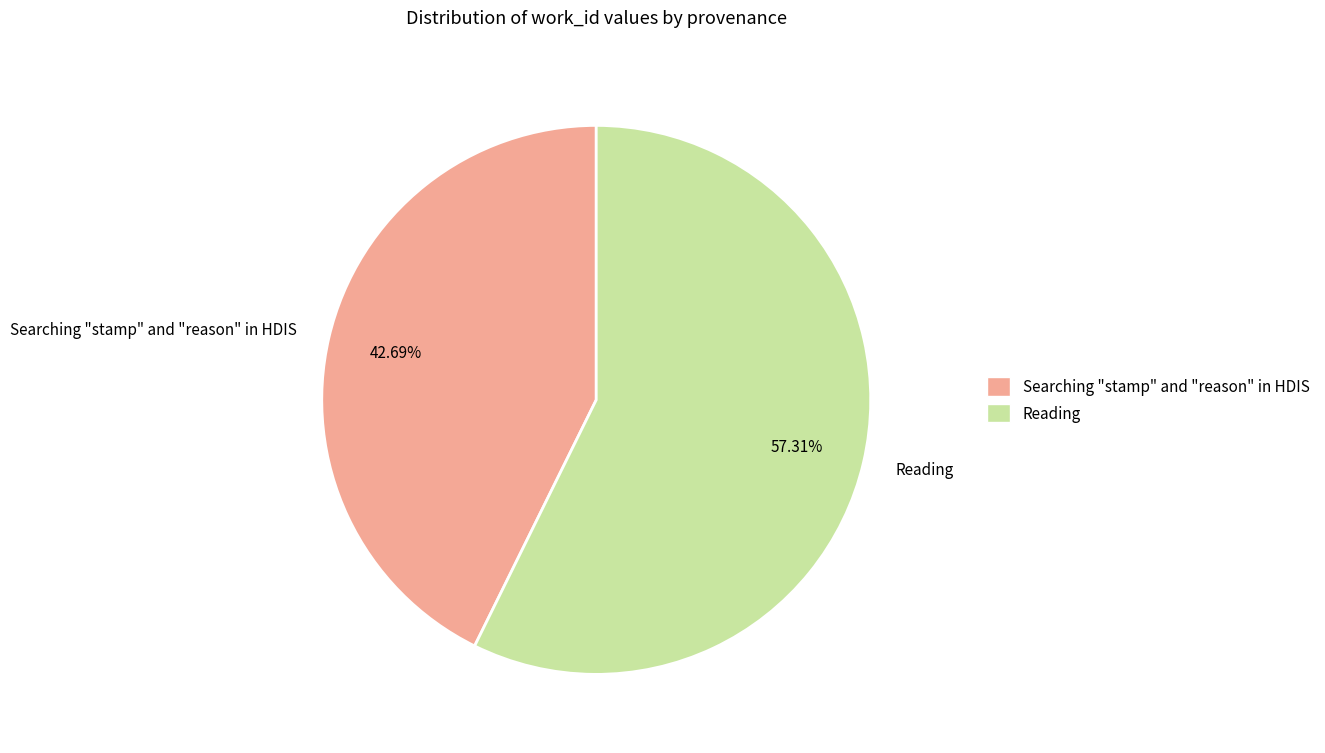

Is it true that Searching "stamp" and "reason" in HDIS is 43% of the pie?

True